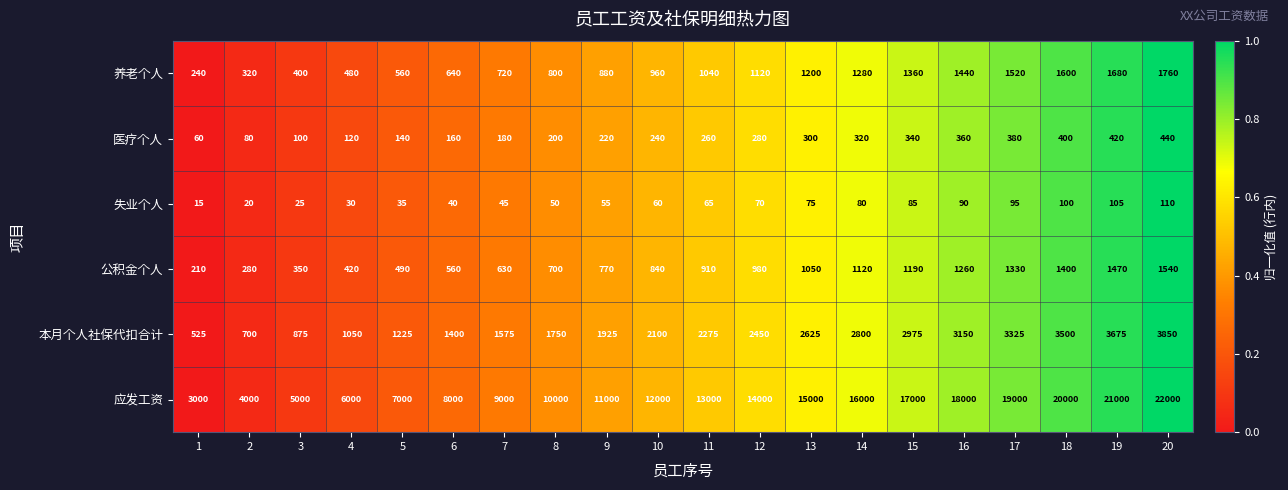

At which category is the sum across all series the highest?

20